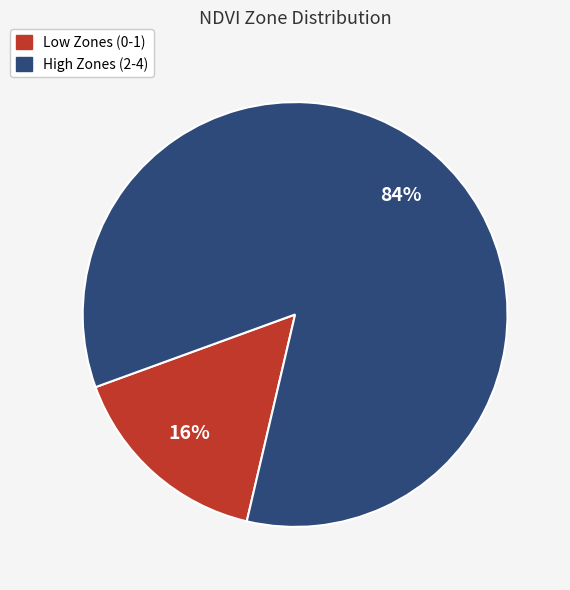

Is there any slice that represents more than half of the pie?

Yes